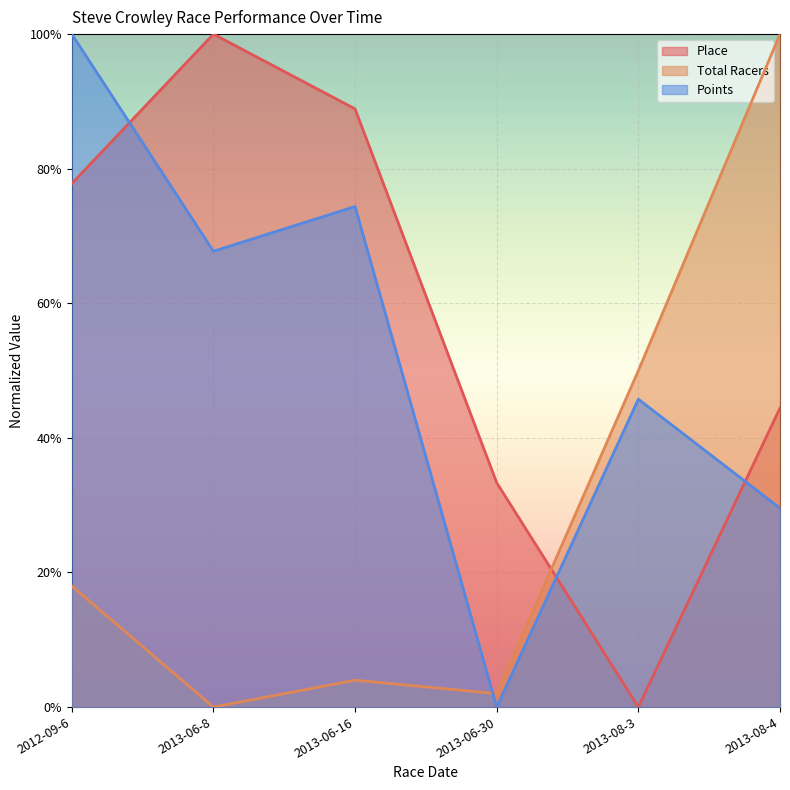

How many intersections are there between Points and Place?

3